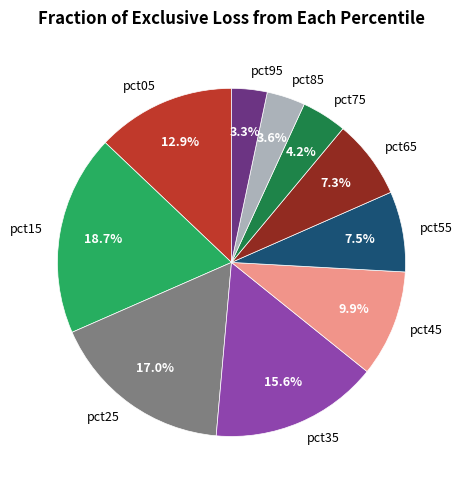

Is it true that pct75 is 4% of the pie?

True